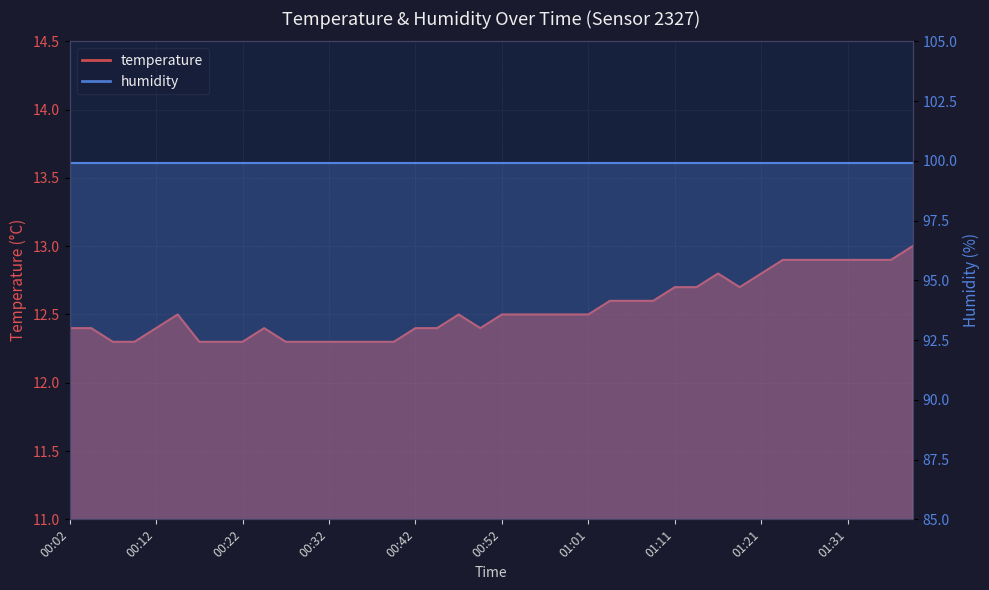

Which category has the highest value across all series?

01:38